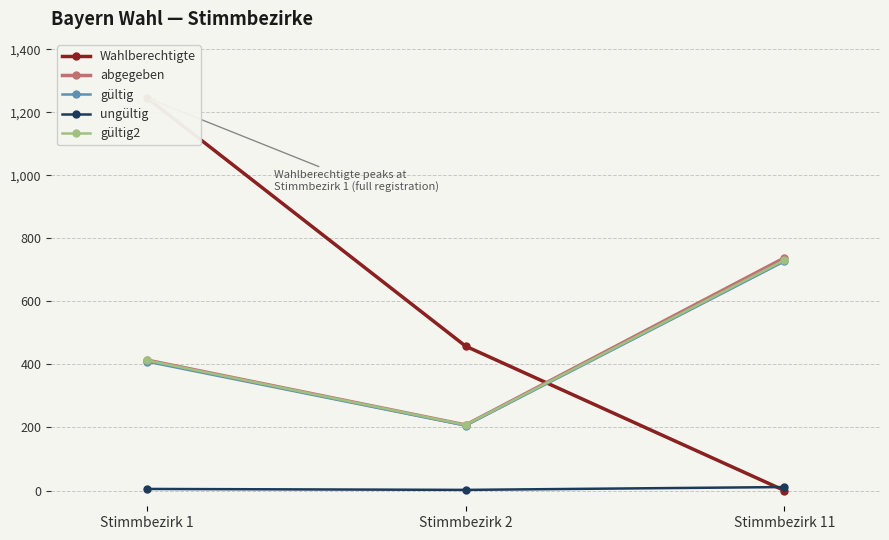

True or false: Wahlberechtigte has a value of 400 at Stimmbezirk 1.

False